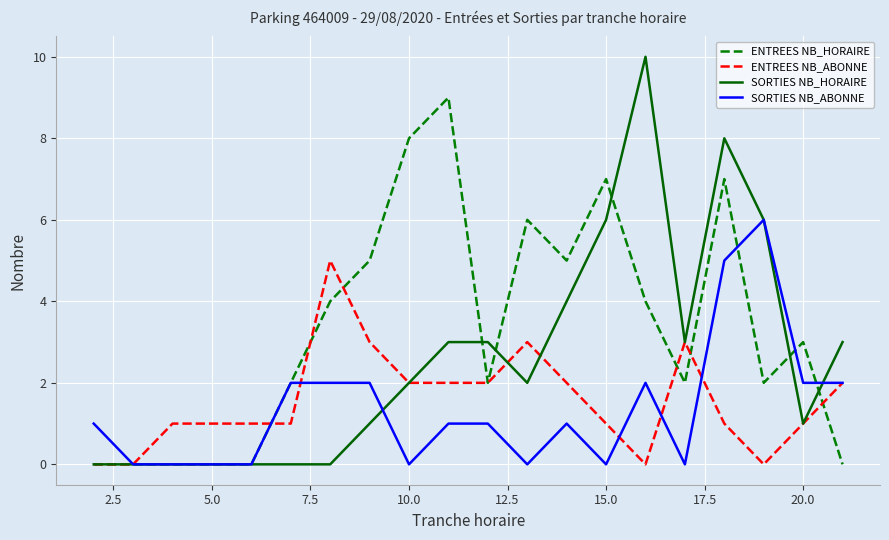

Rank the series by their maximum value, from lowest to highest.

ENTREES NB_ABONNE, SORTIES NB_ABONNE, ENTREES NB_HORAIRE, SORTIES NB_HORAIRE